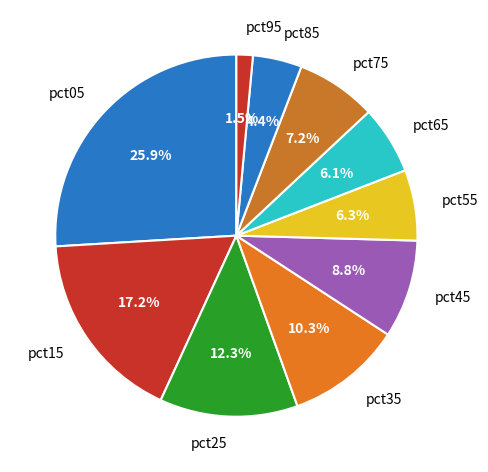

To the nearest percent, what percentage of the pie is pct45?

9%